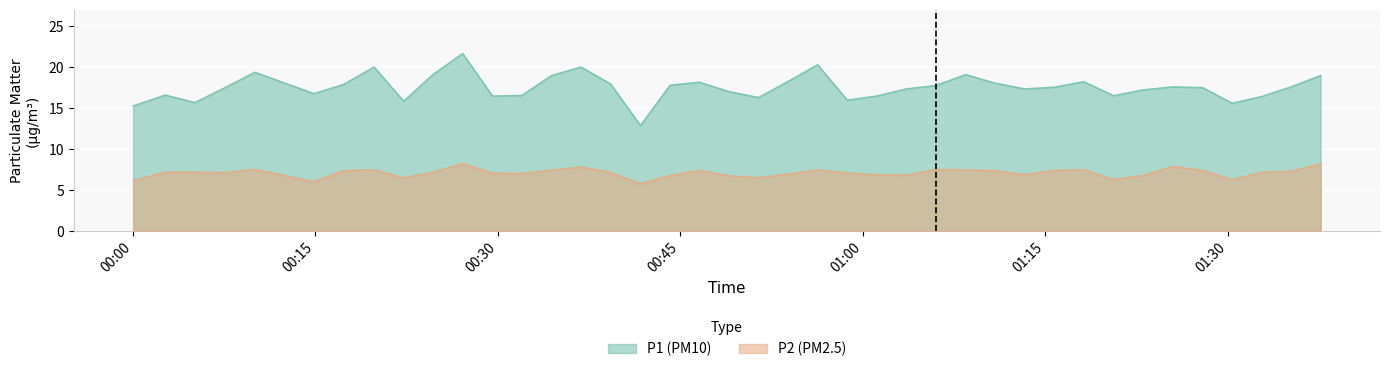

True or false: P1 and P2 intersect in this chart.

False